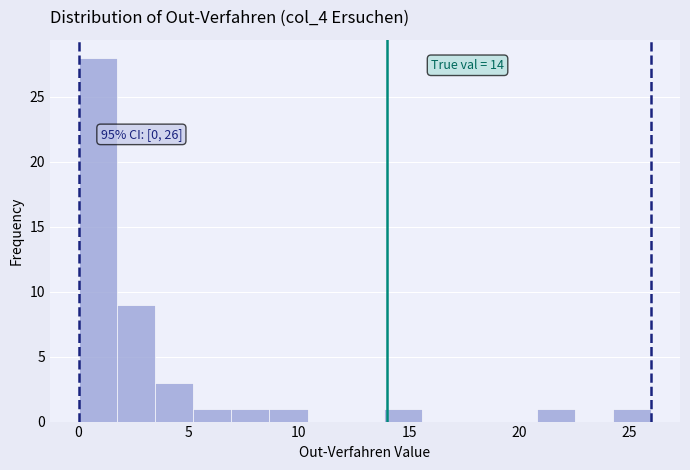

Read against the x-axis, roughly where is the centre of the tallest bar?

1.0